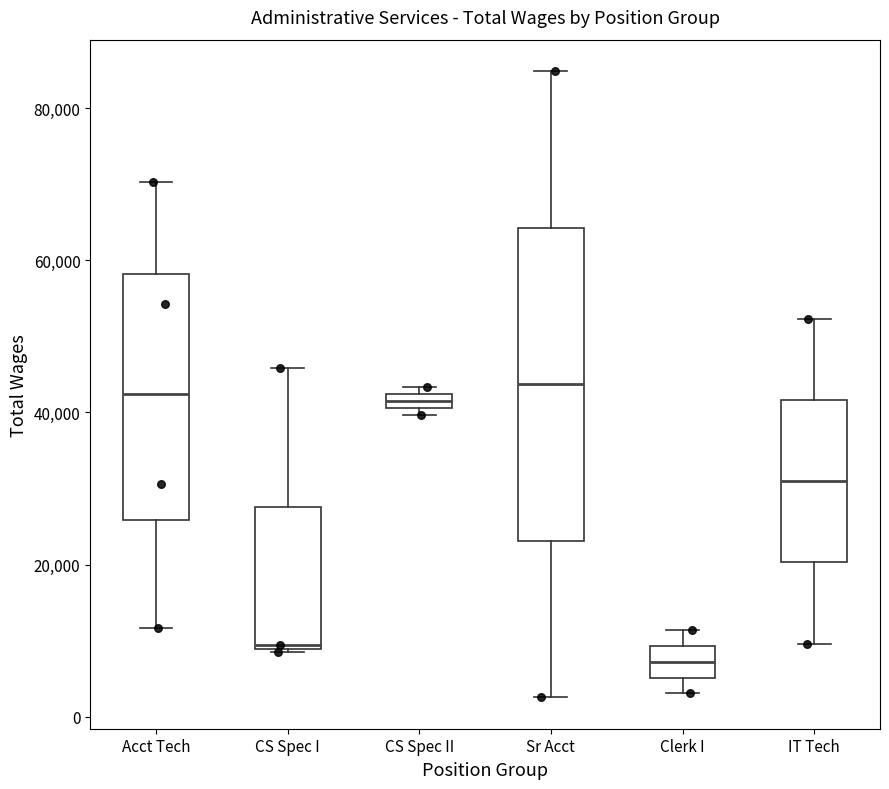

Comparing the boxes themselves (not the whiskers), which one is the tallest?

Sr Acct